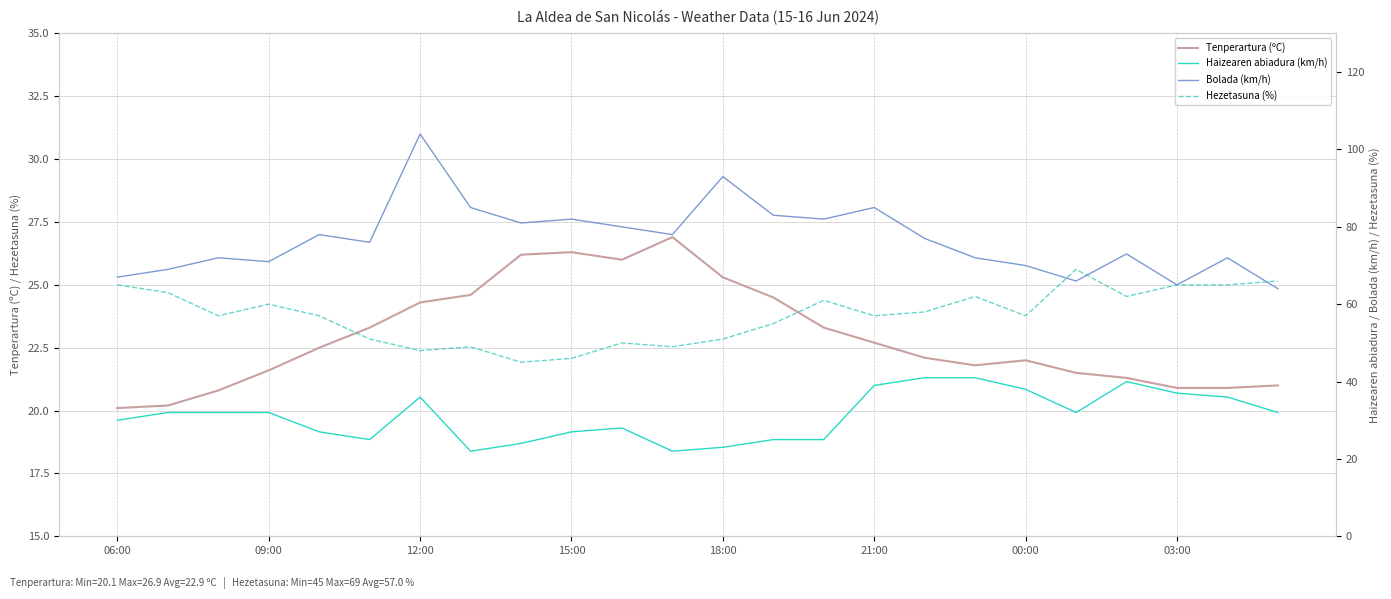

The value of Tenperartura (ºC) at 03:00 is 20.9. True or false?

True